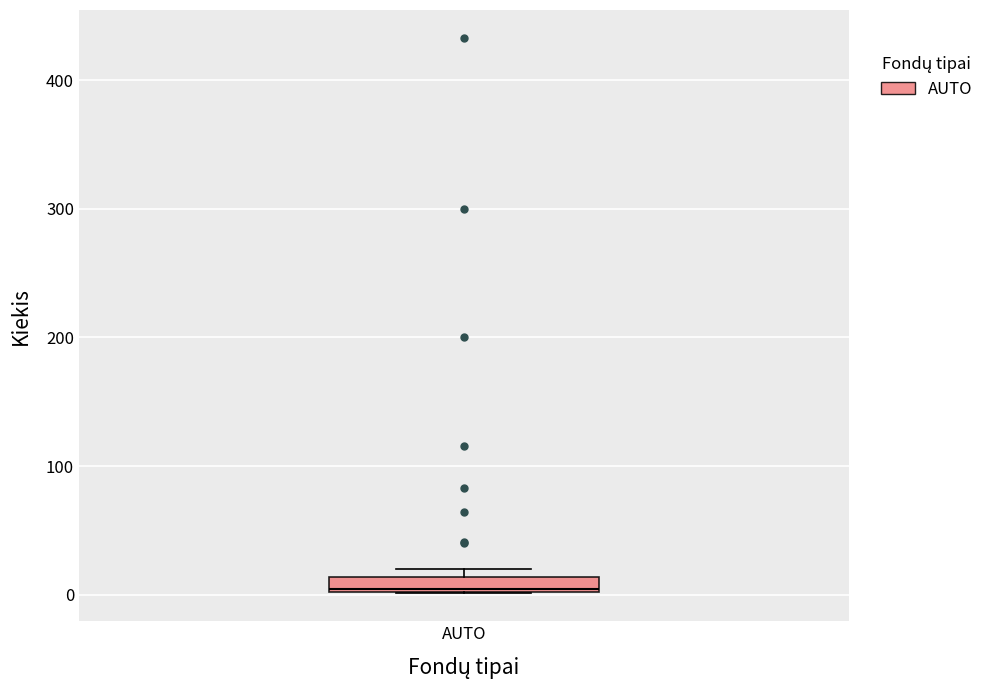

Where is the upper edge of the box for AUTO on the y-axis? The values are not printed on the chart, so give them approximately, as read against the axis.

10